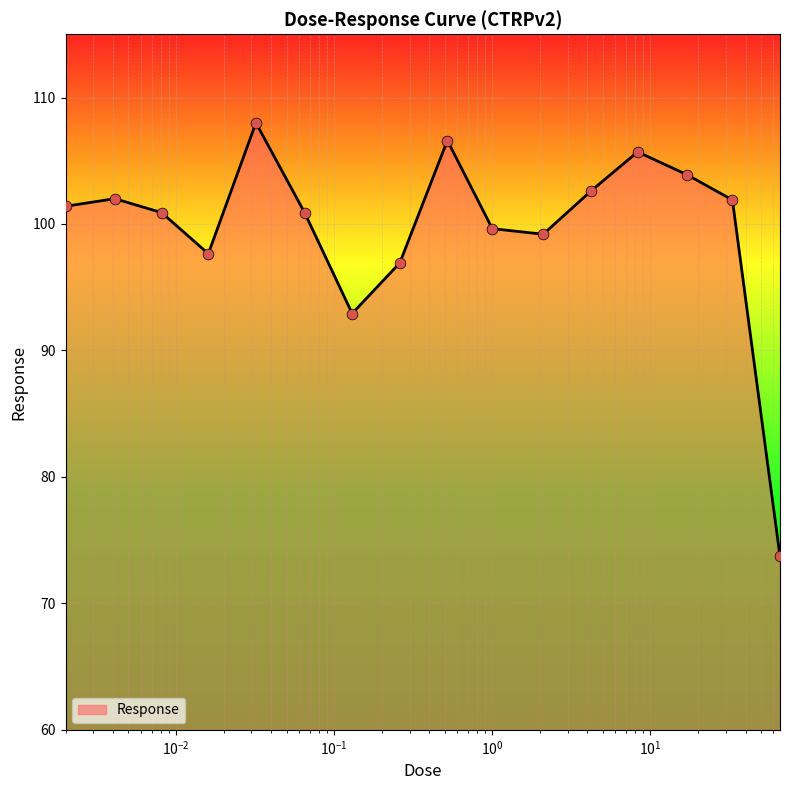

What is the maximum value shown in the chart?

108.0